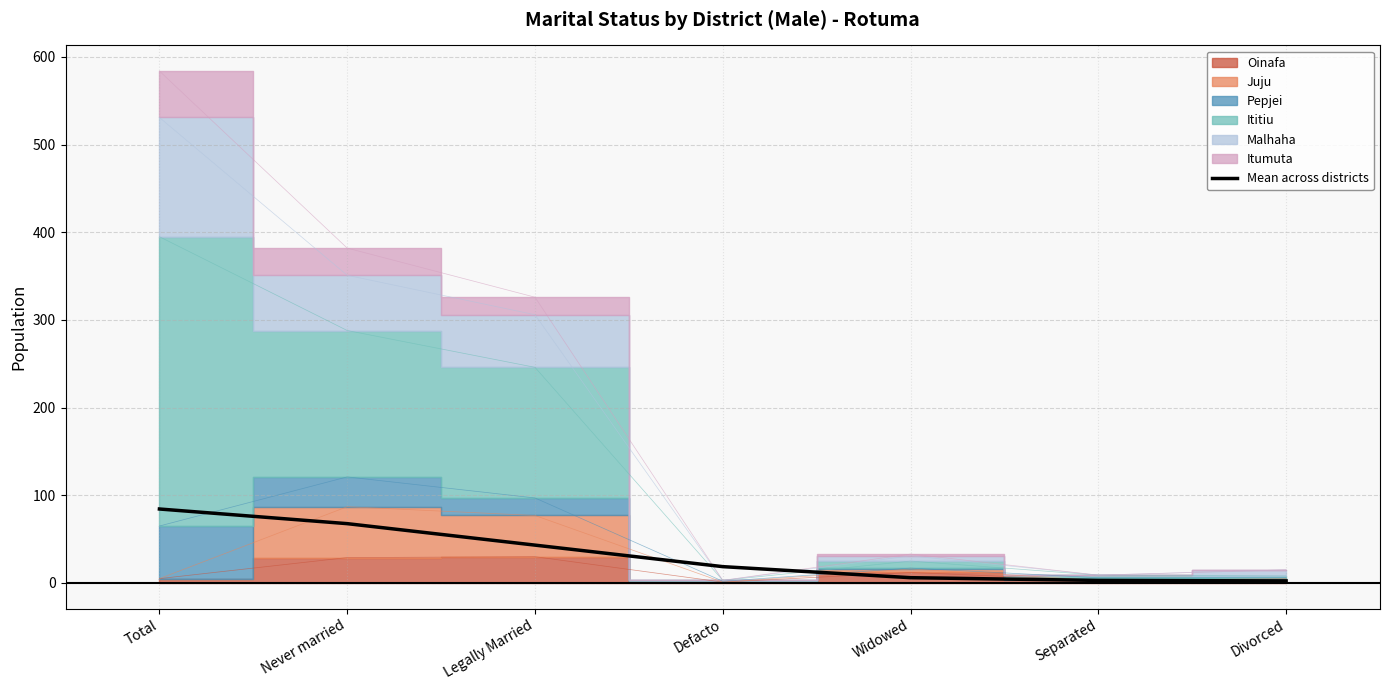

What is the difference between the maximum and second lowest values?

81.4